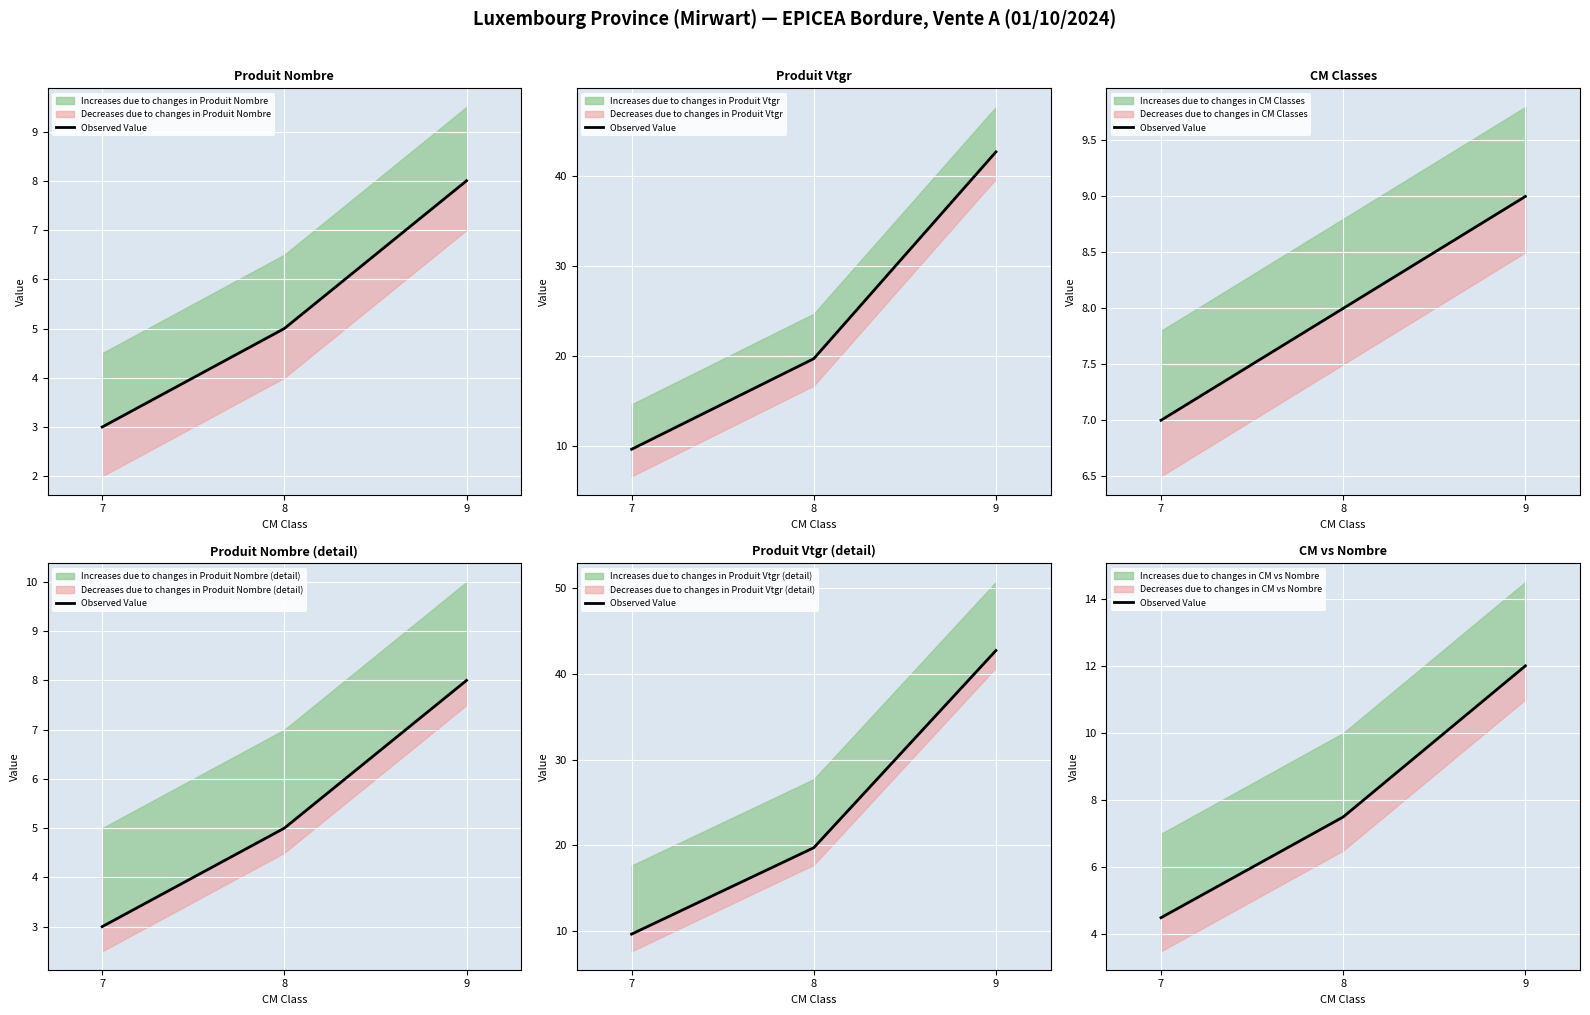

What is the difference between the maximum and minimum values?

7.5